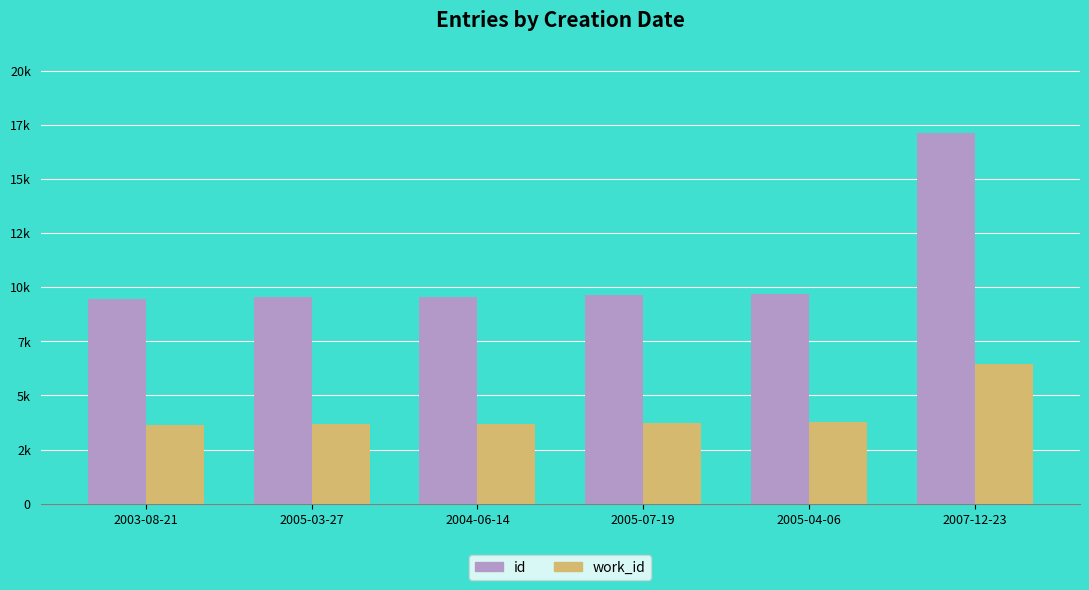

What is the label of the 3rd bar from the left?

2004-06-14